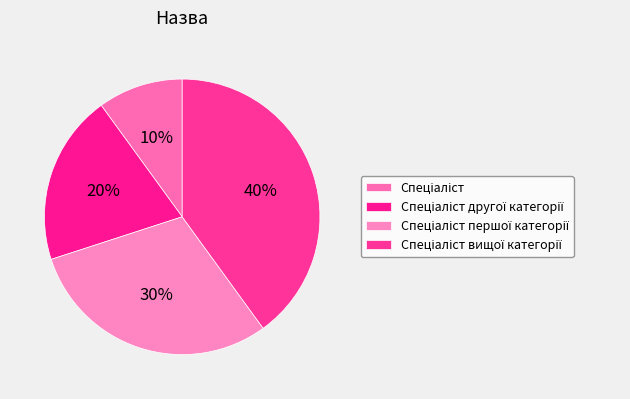

How many slices are in this pie chart?

4